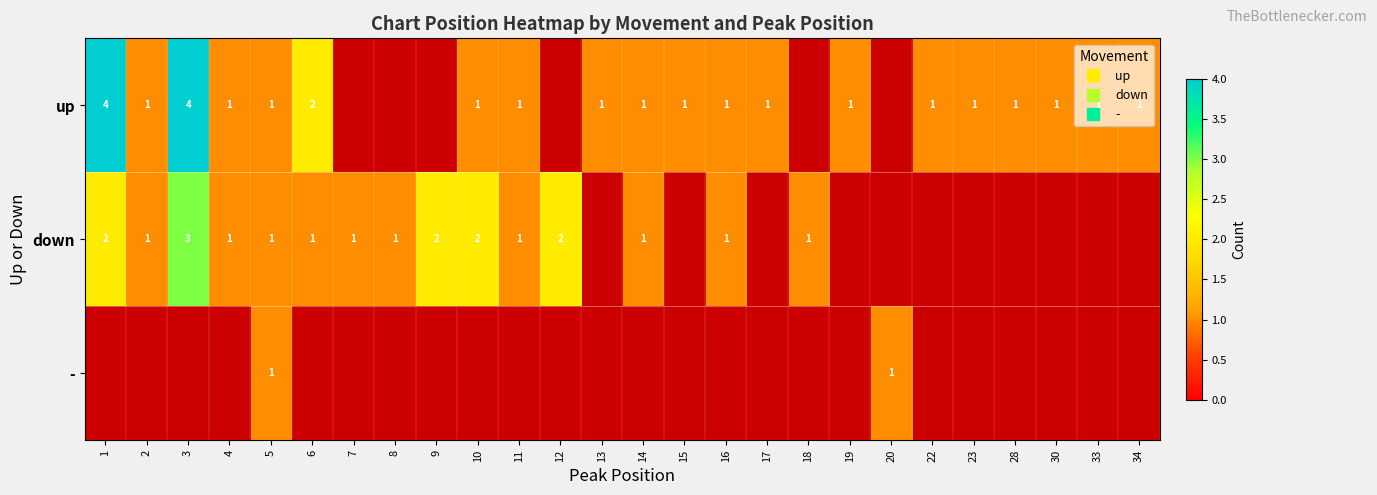

What is the sum of the up values at 4 and 11?

2.0